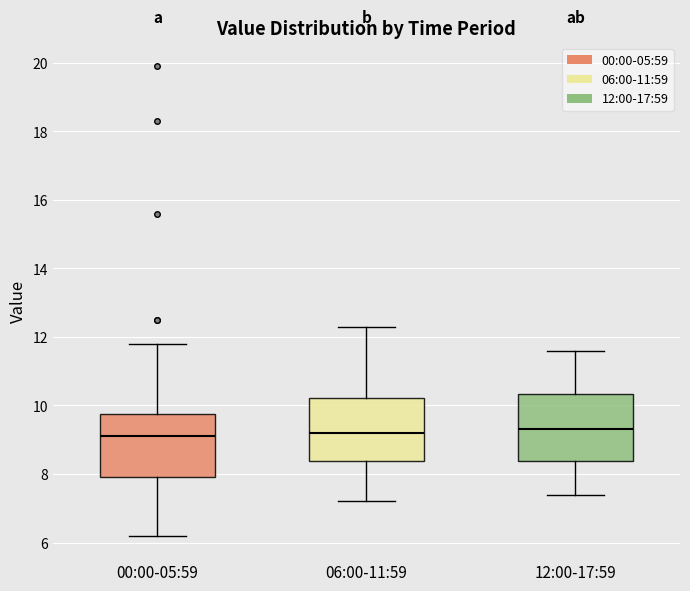

Reading left to right, read every box against the y-axis: the position of its median line, the range the box covers, and the ends of its whiskers. The values are not printed on the chart, so give them approximately, as read against the axis.

00:00-05:59: median 9.2, box 8.0 to 9.8, whiskers 6.2 to 11.8
06:00-11:59: median 9.2, box 8.4 to 10.2, whiskers 7.2 to 12.4
12:00-17:59: median 9.4, box 8.4 to 10.4, whiskers 7.4 to 11.6